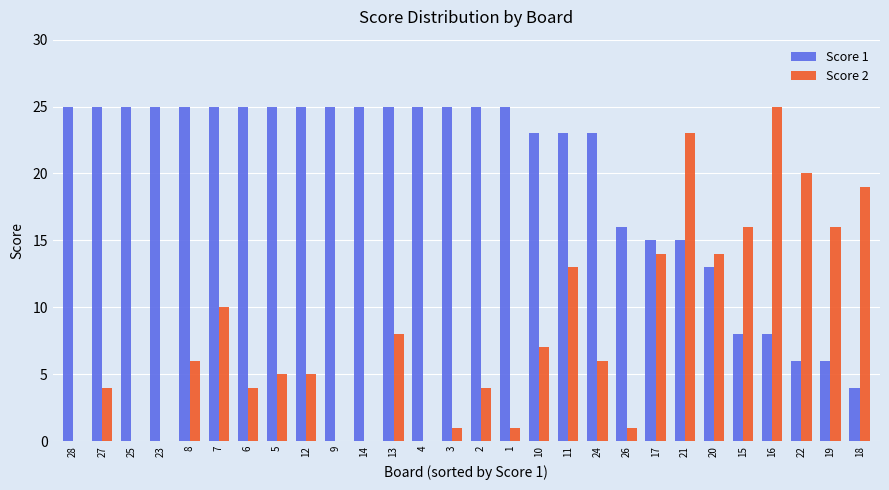

What is the sum of all Score 2 values?

222